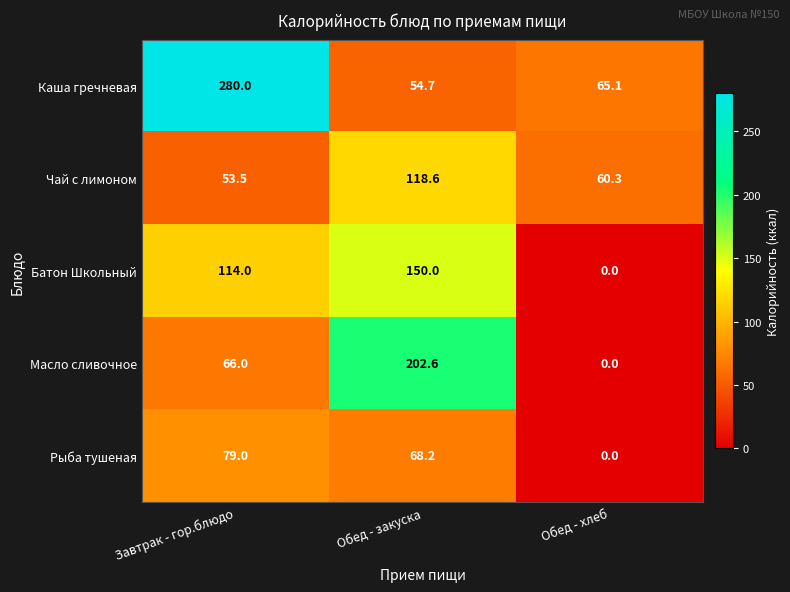

Which series has the largest total across all categories?

Каша гречневая